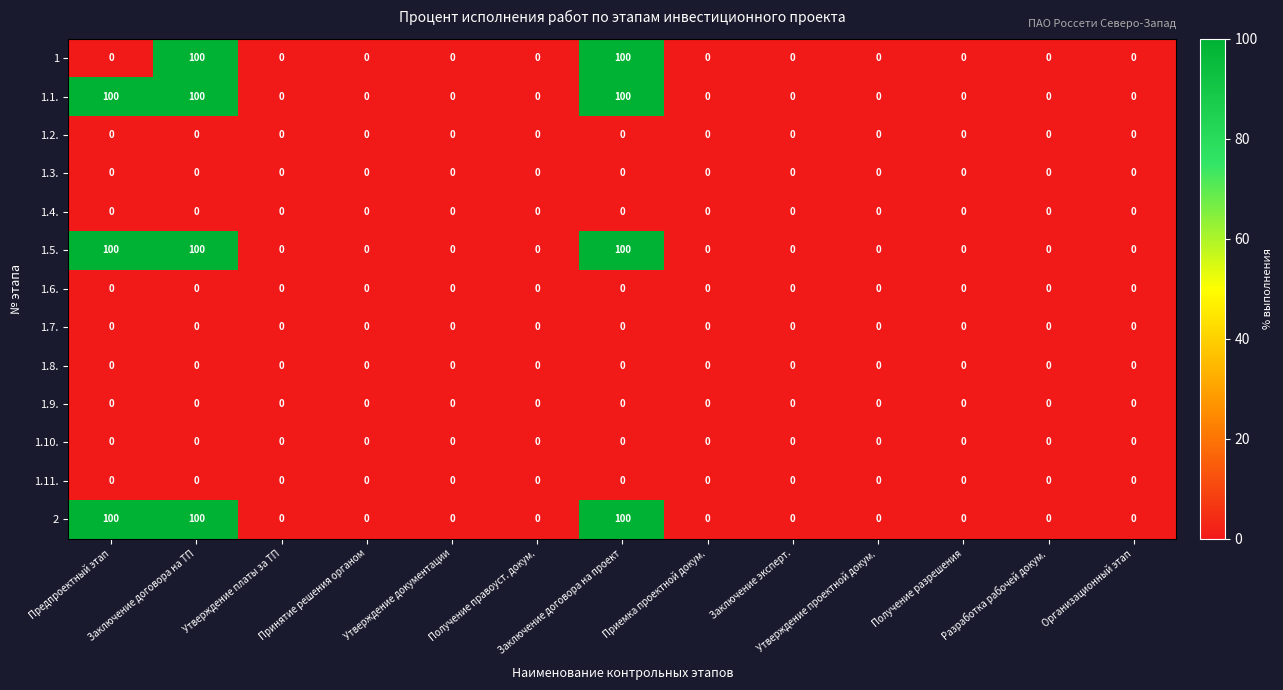

At how many categories does at least one series exceed 80?

3